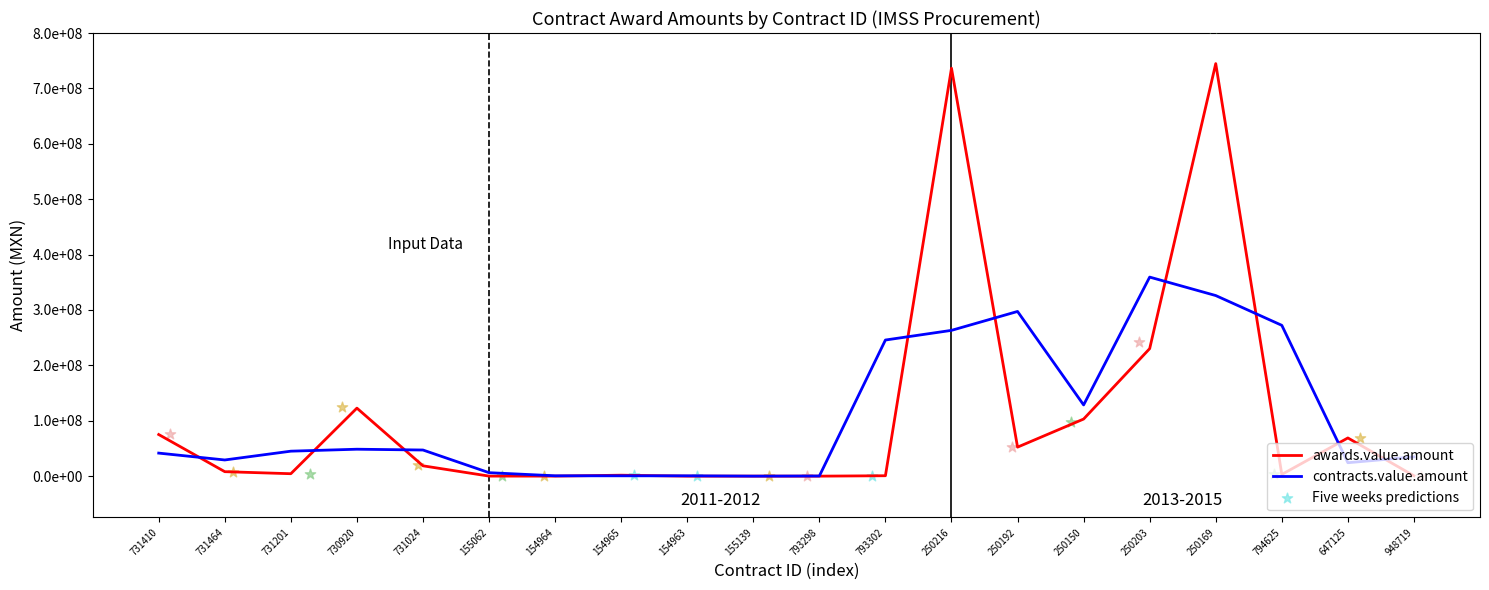

At how many categories does at least one series exceed 397011364?

2